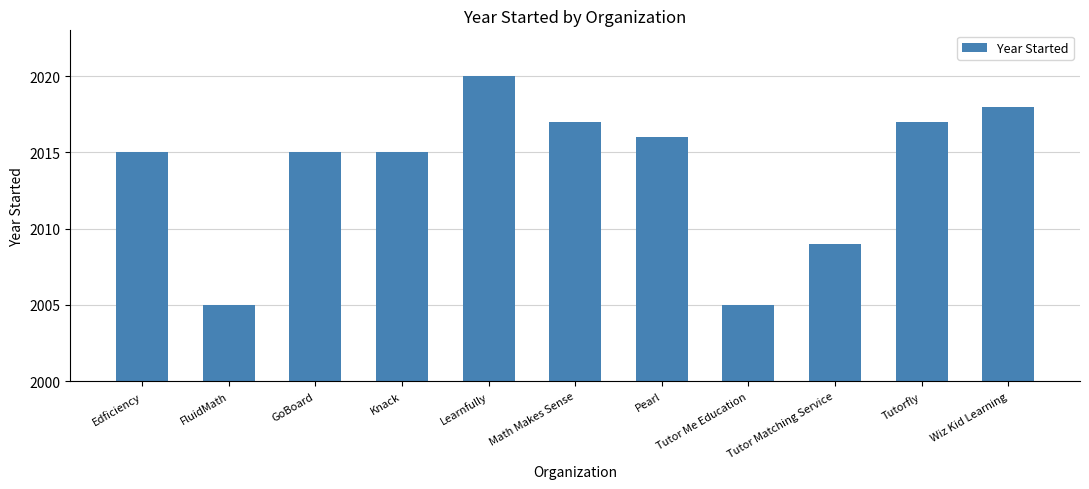

What is the sum of the values at Wiz Kid Learning and Knack?

4033